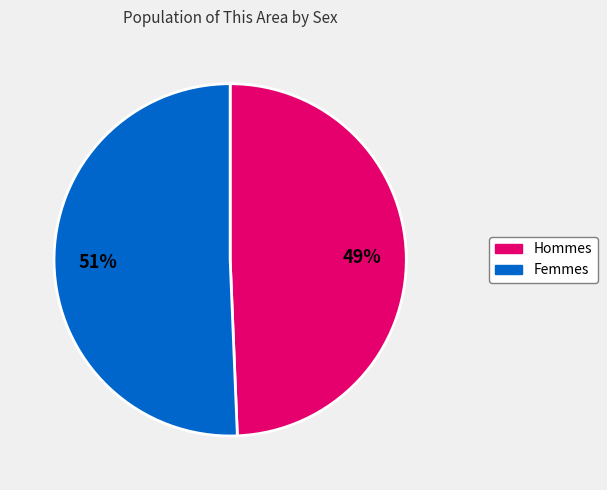

To the nearest percent, what is the average slice percentage?

50%